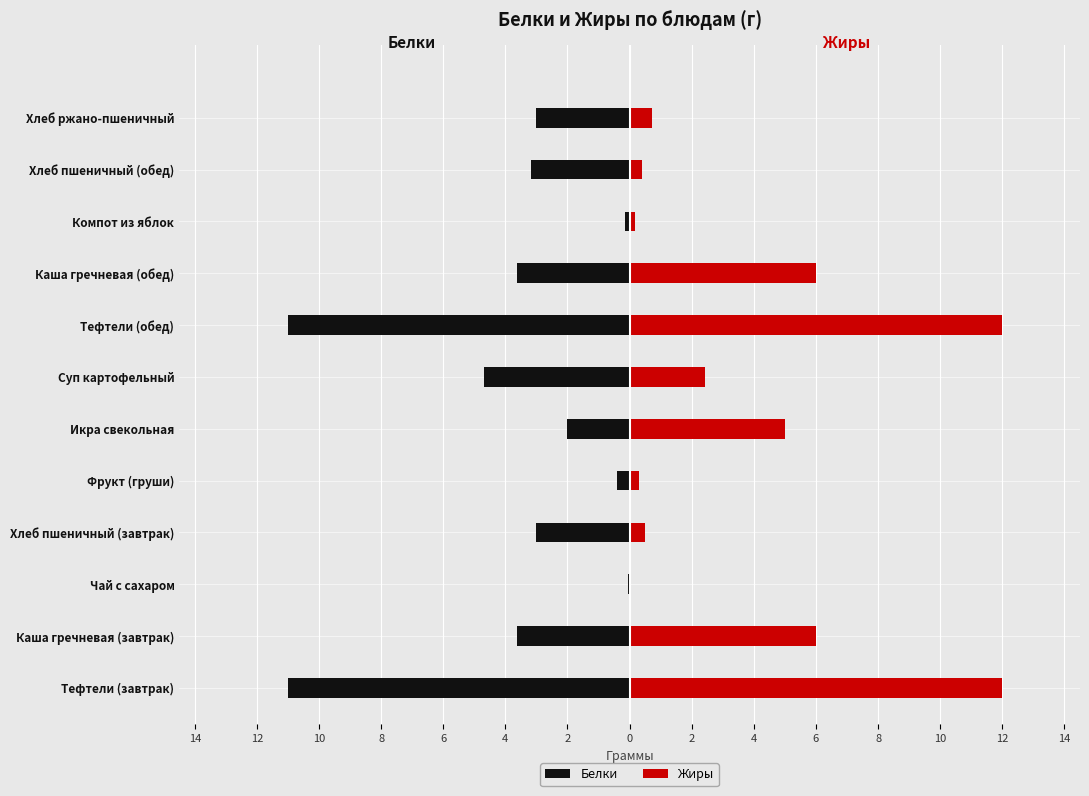

At how many categories does at least one series exceed 9?

2